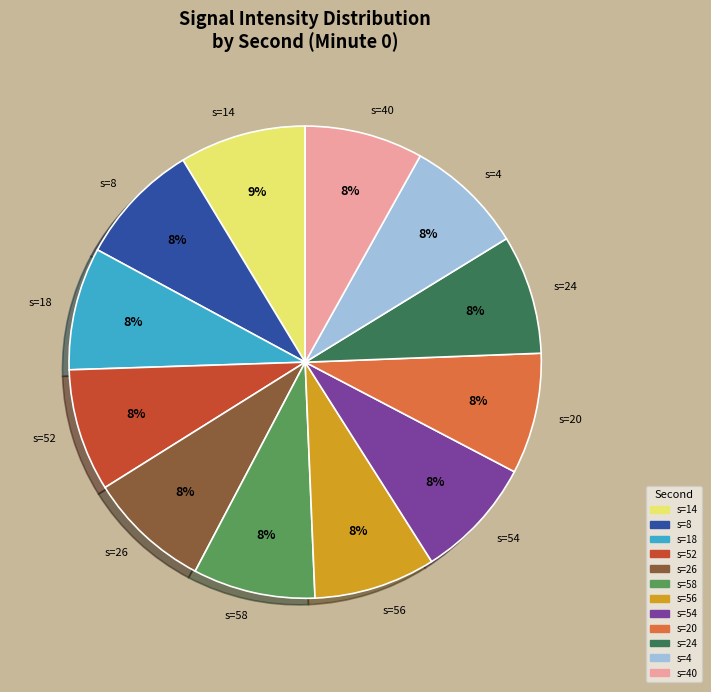

The s=26 slice represents 8% of the pie. True or false?

True